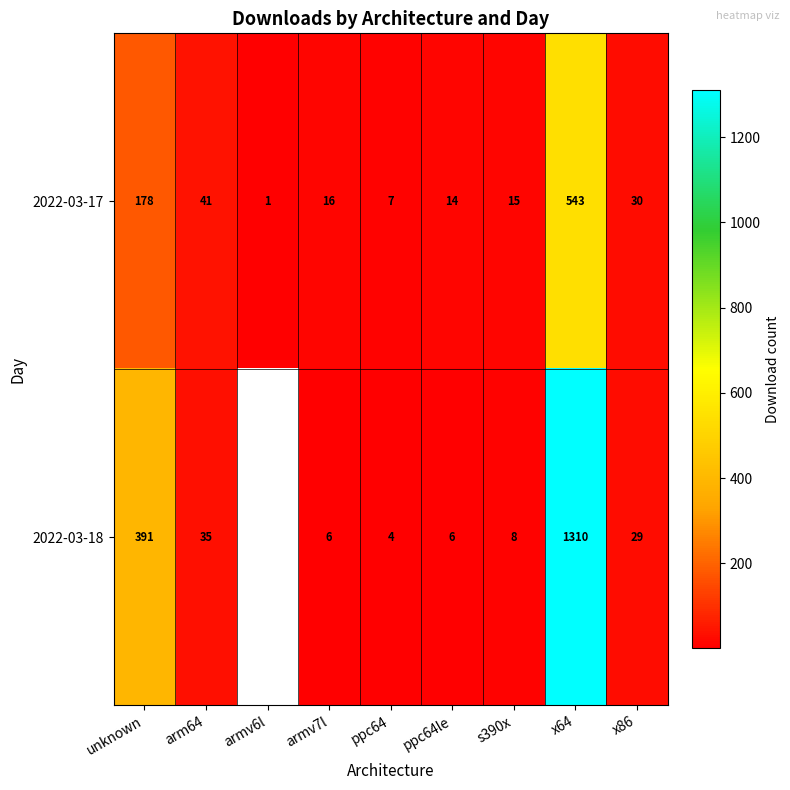

At which label does 2022-03-17 first exceed 16?

unknown